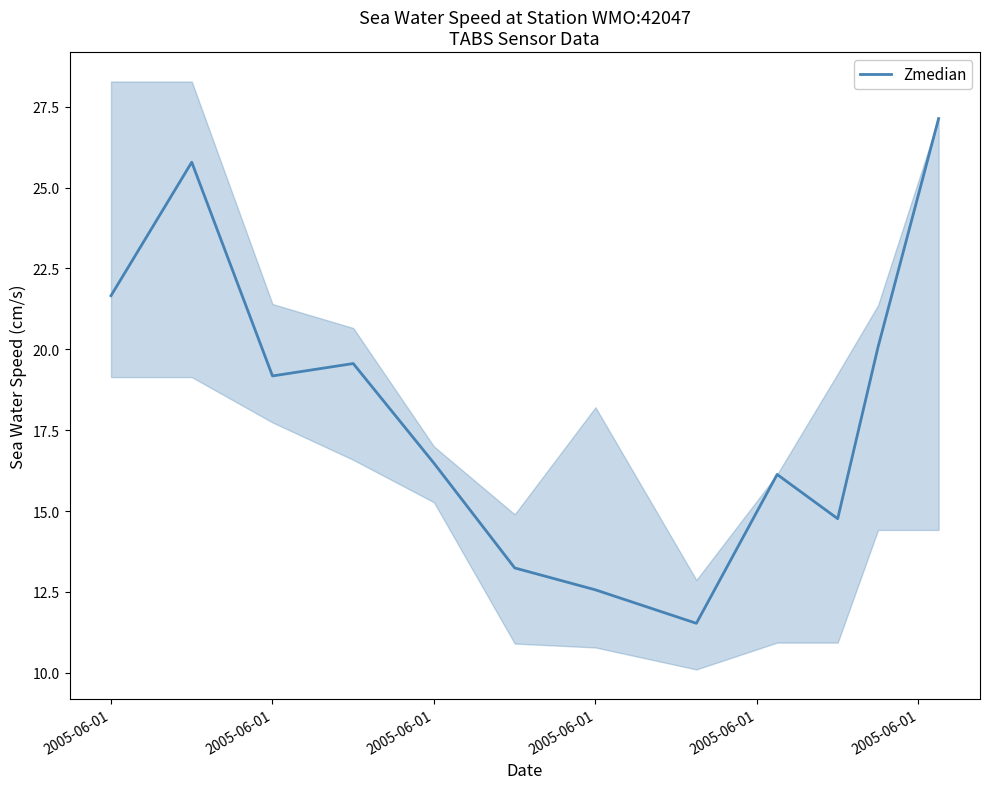

The chart shows a value of 21.7 at 2005-06-01. True or false?

True